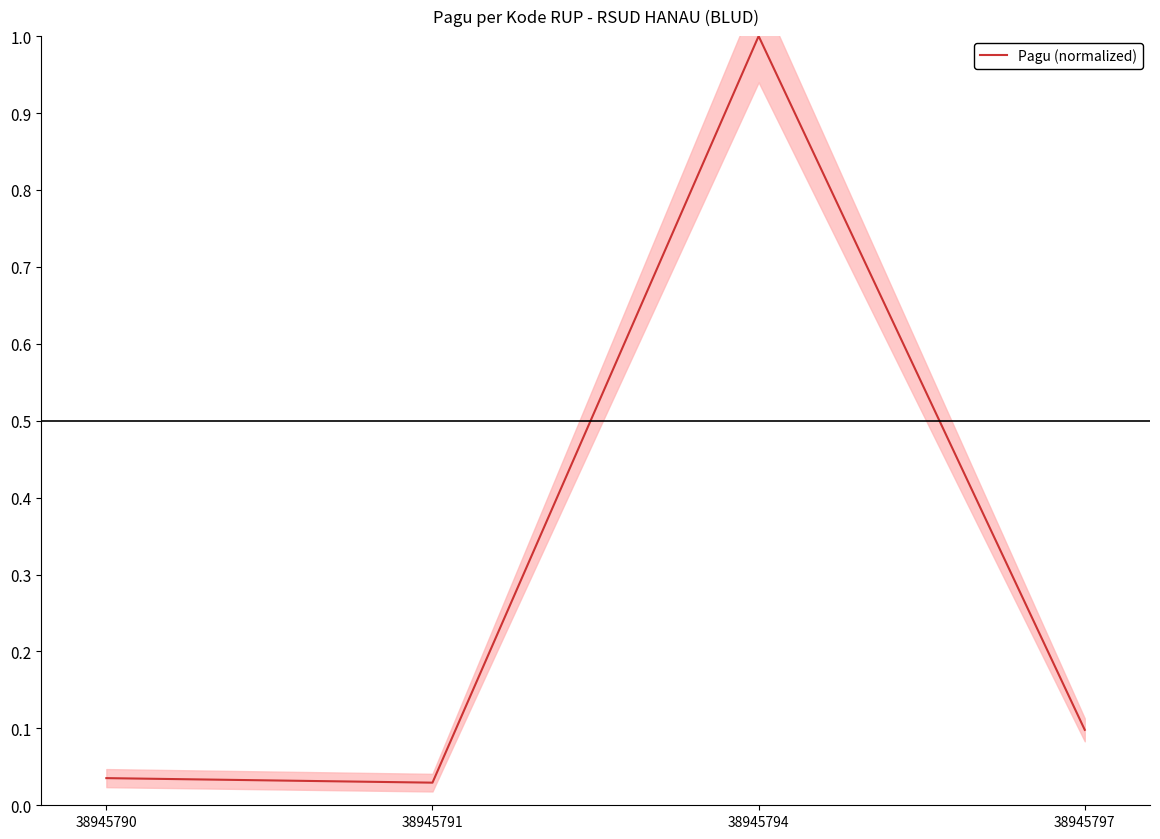

Reading left to right, extract all data points from this chart.

38945790=0.0	38945791=0.0	38945794=1.0	38945797=0.1